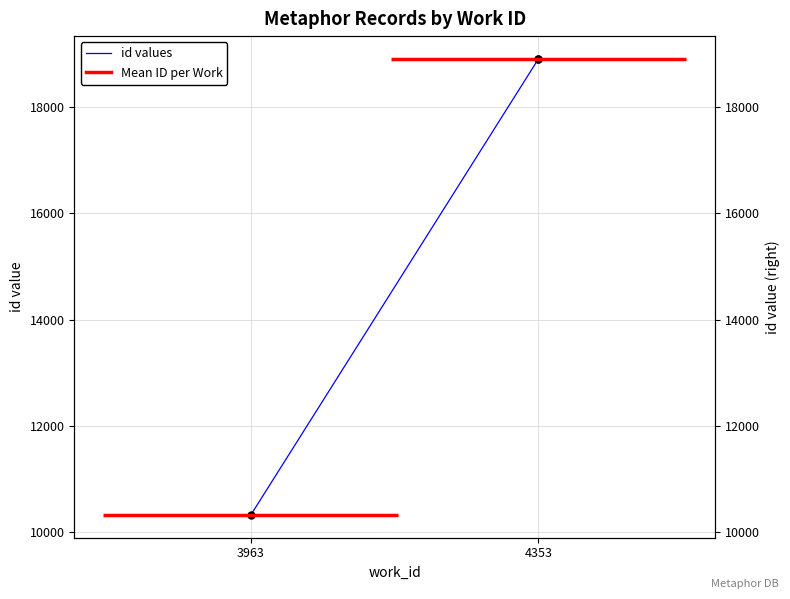

True or false: the data shows 18906 at 4353.

True